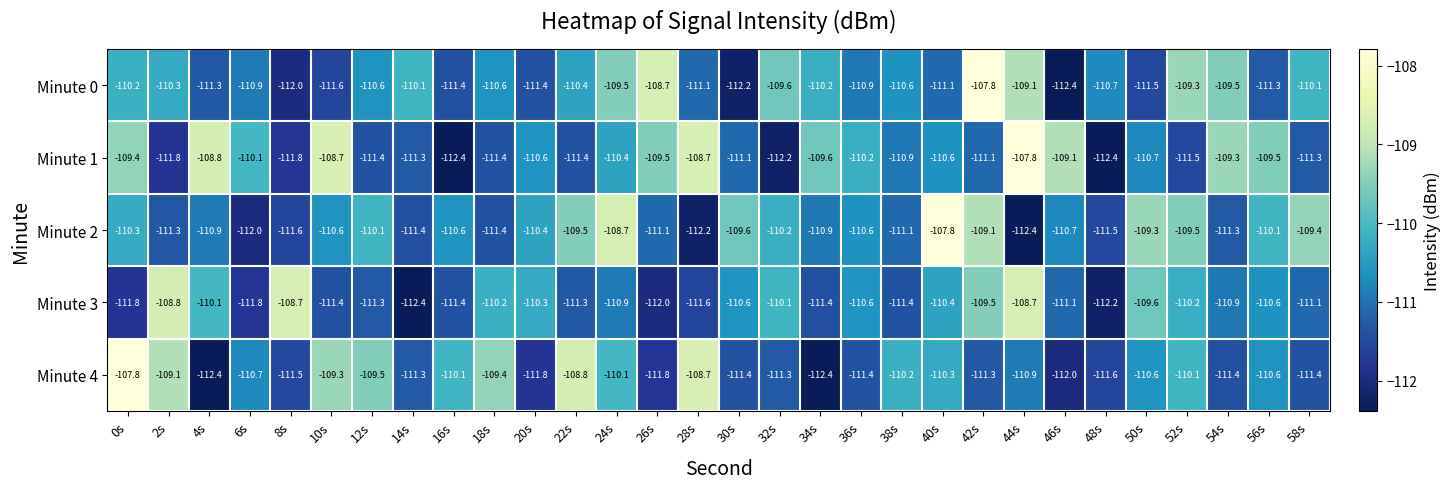

What is the total value across all series at 48s?

-558.4